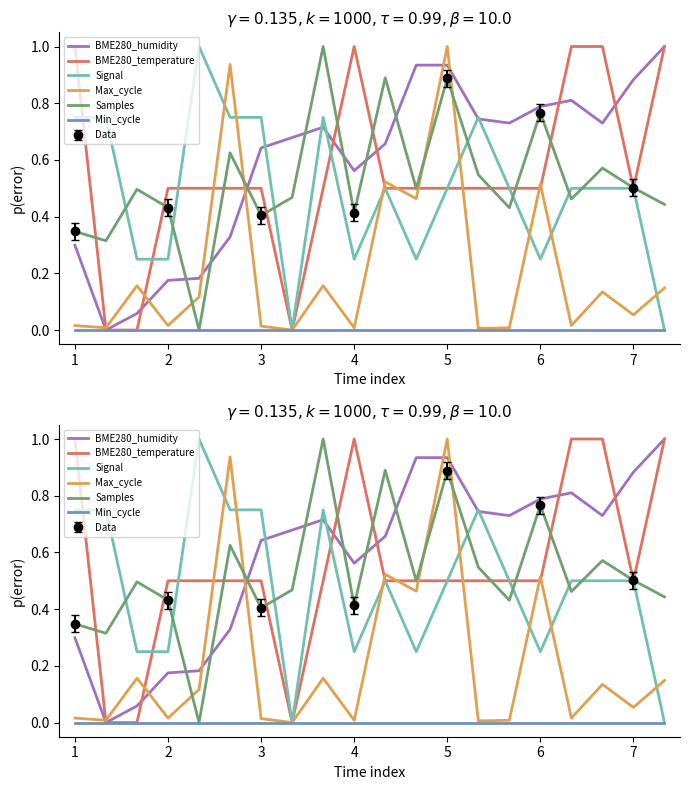

True or false: Max_cycle and BME280_temperature intersect in this chart.

True